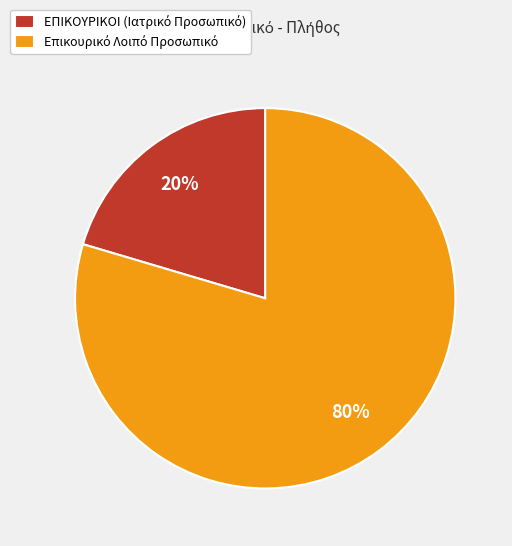

Is there a majority slice in this chart?

Yes